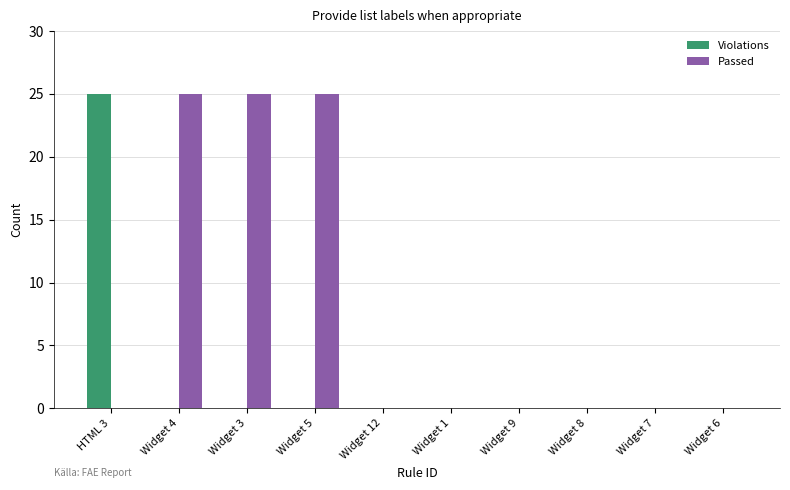

What is the greatest value displayed?

25